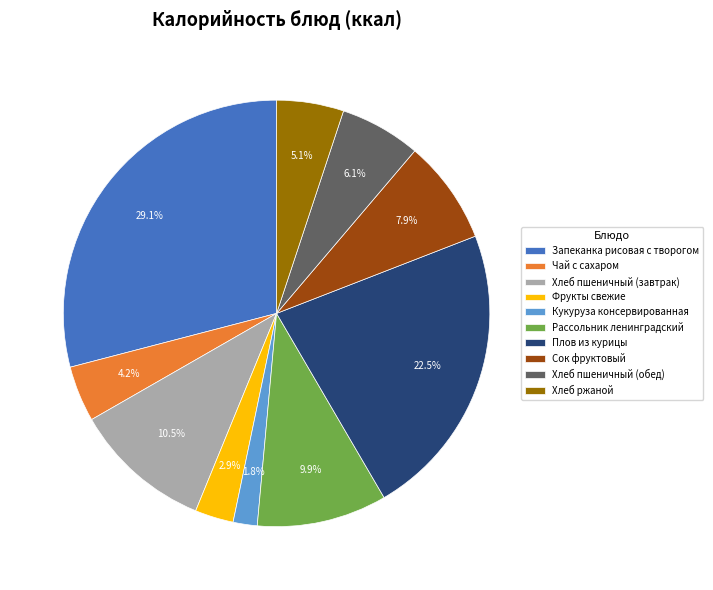

Is it true that Запеканка рисовая с творогом is 21% of the pie?

False